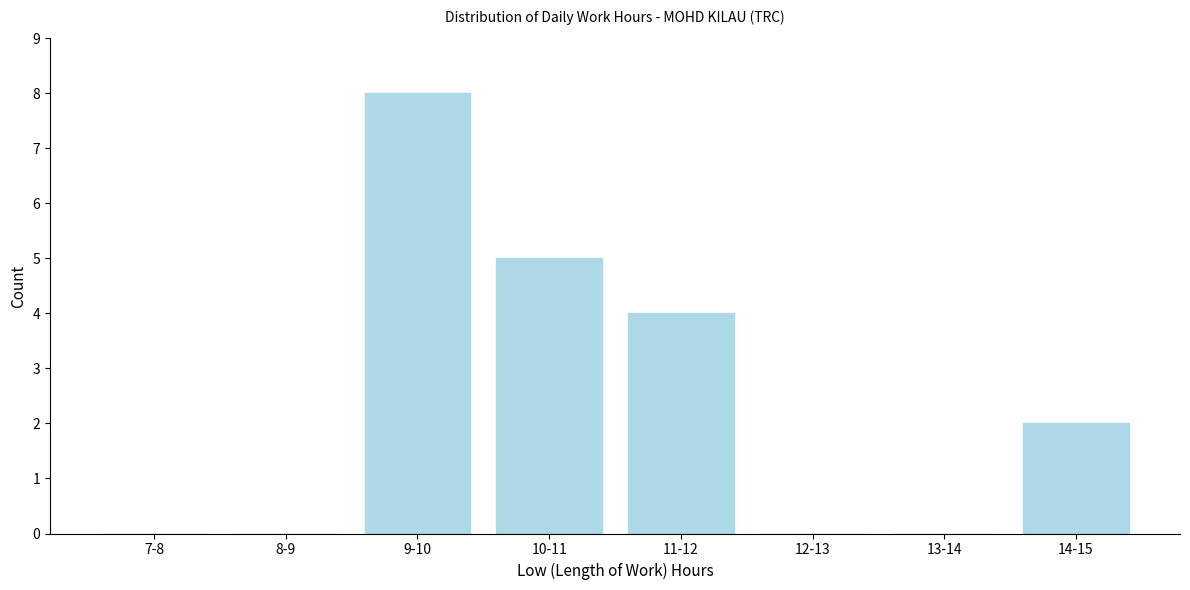

Reading left to right, what are all the values shown in this chart?

7-8=0	8-9=0	9-10=8	10-11=5	11-12=4	12-13=0	13-14=0	14-15=2